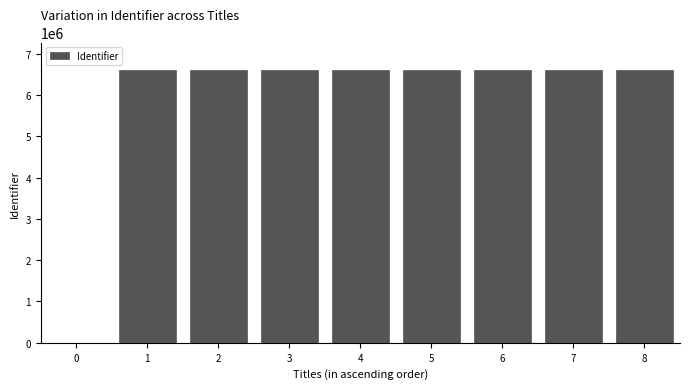

The chart shows a value of 2482885 at 4. True or false?

False